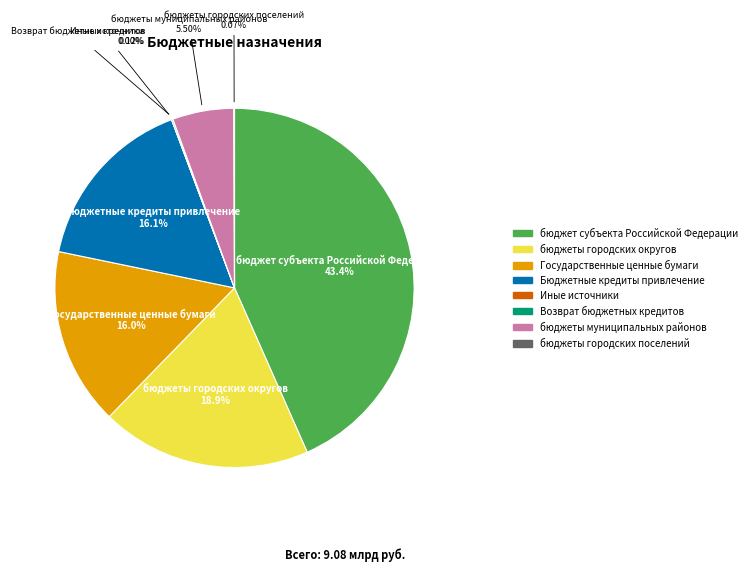

Does any single category account for the majority?

No